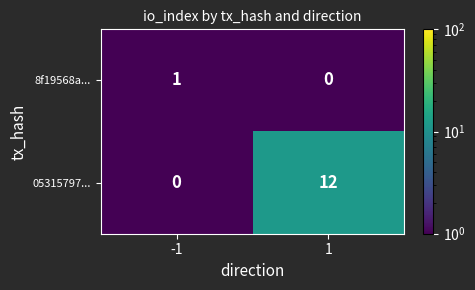

List the series in order of their overall mean, highest first.

05315797..., 8f19568a...